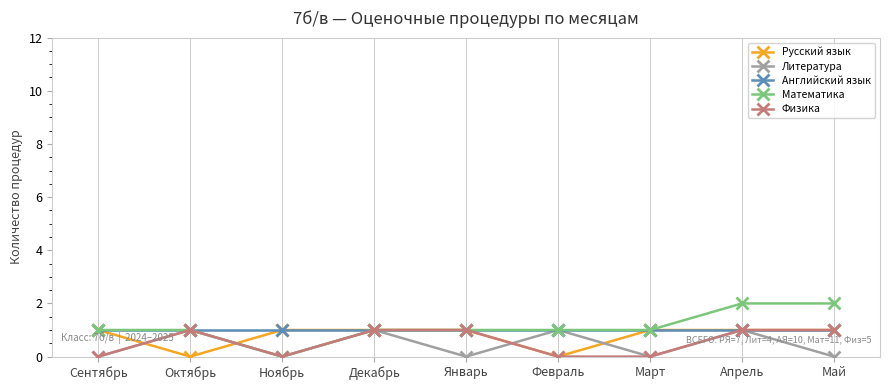

Which category has the lowest value in the Математика series?

Ноябрь